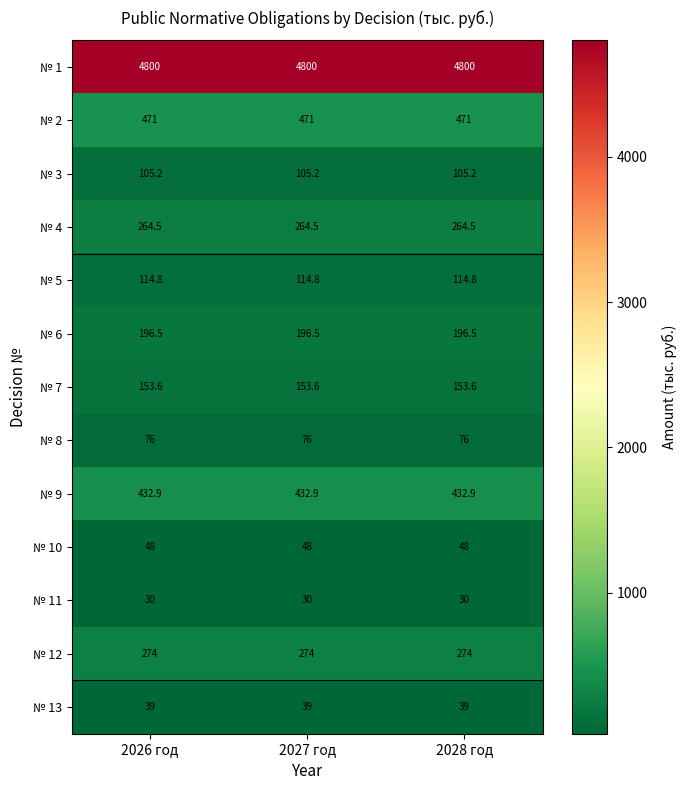

Count the number of data series in this chart.

13